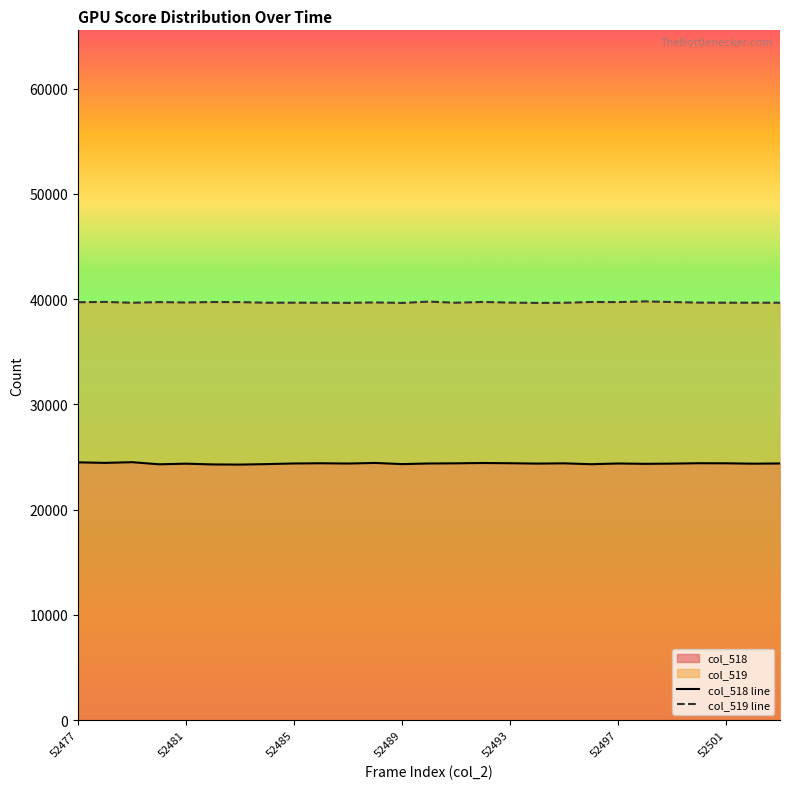

List the series in order of their overall mean, highest first.

col_519 line, col_518 line